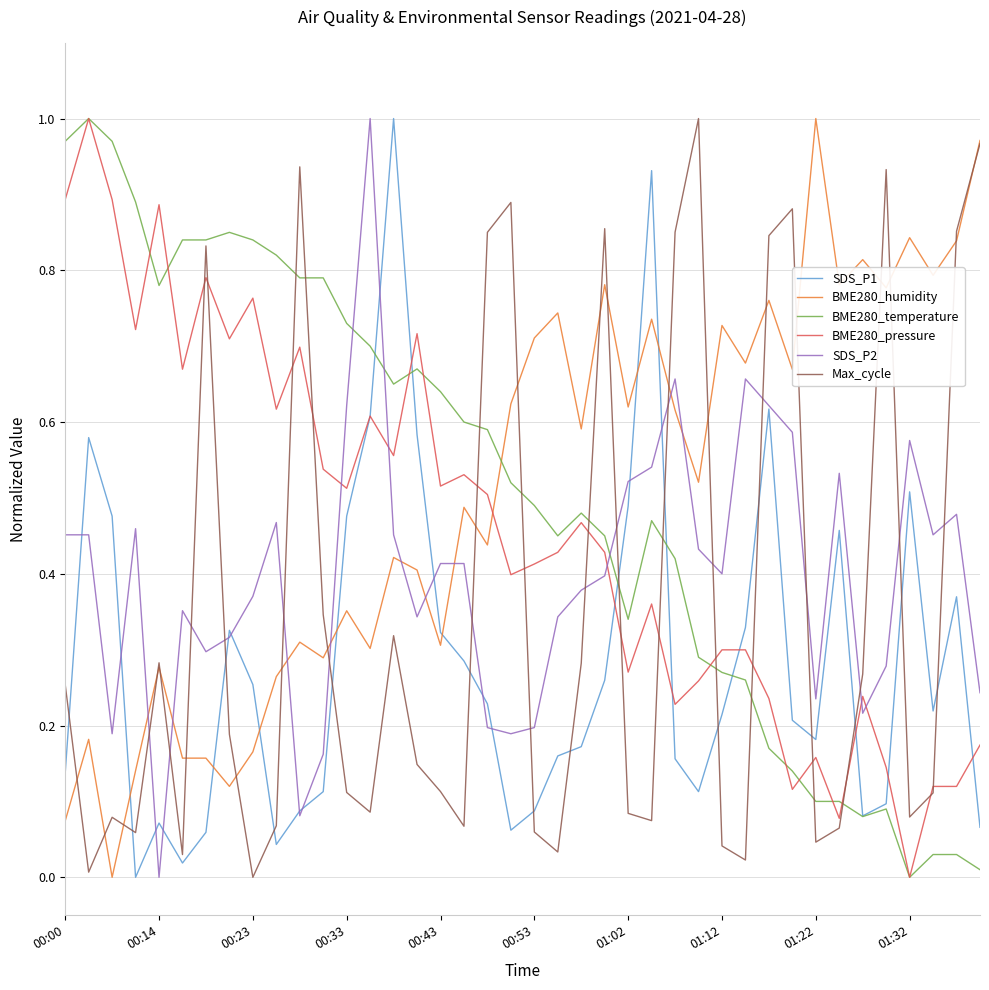

Which series ends up on top after the final intersection of BME280_pressure and SDS_P2?

SDS_P2